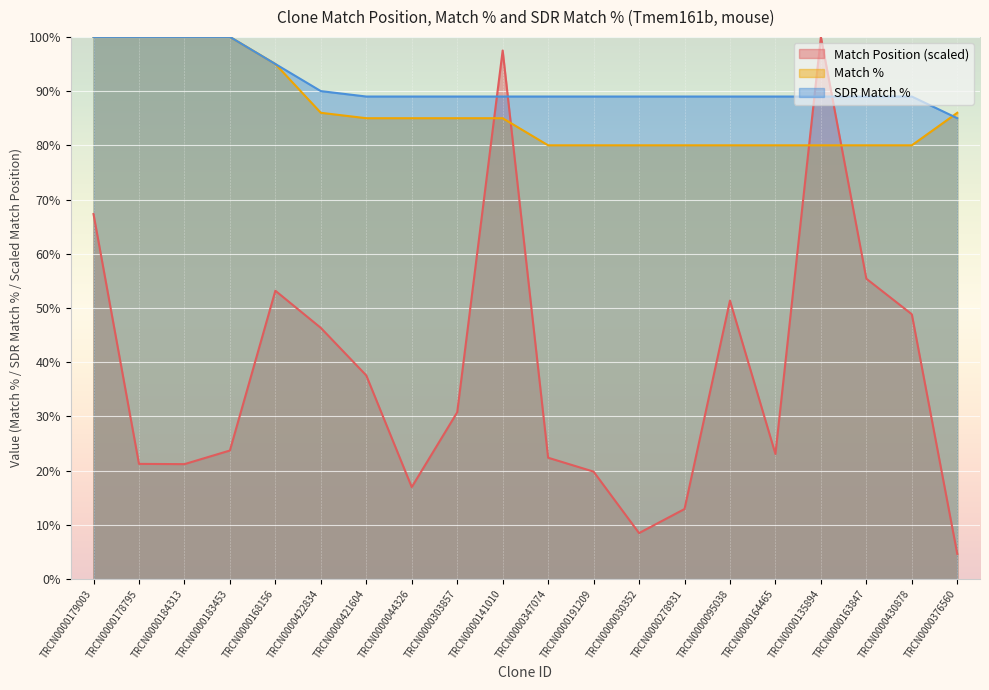

Rank the series by their maximum value, from lowest to highest.

Match Position, Match %, SDR Match %